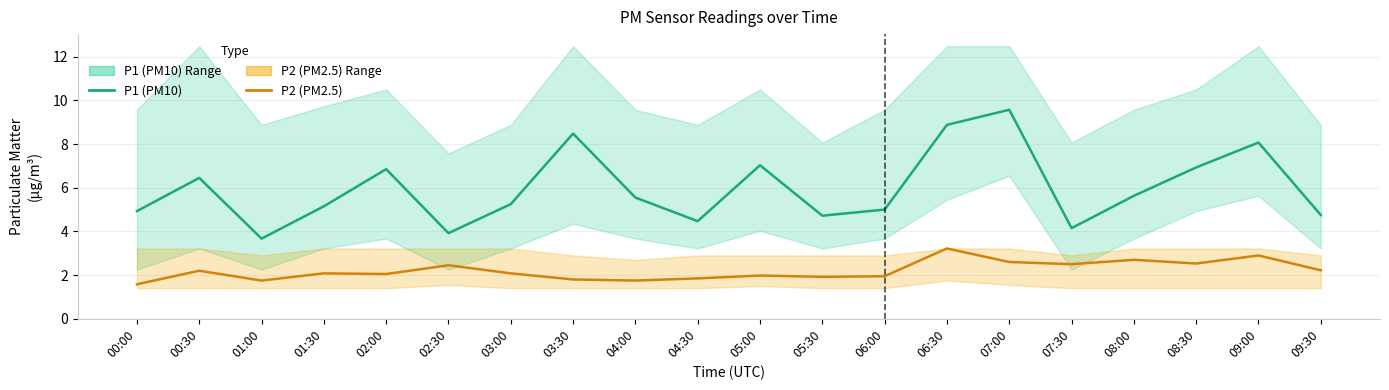

How many categories are shown in the chart?

20